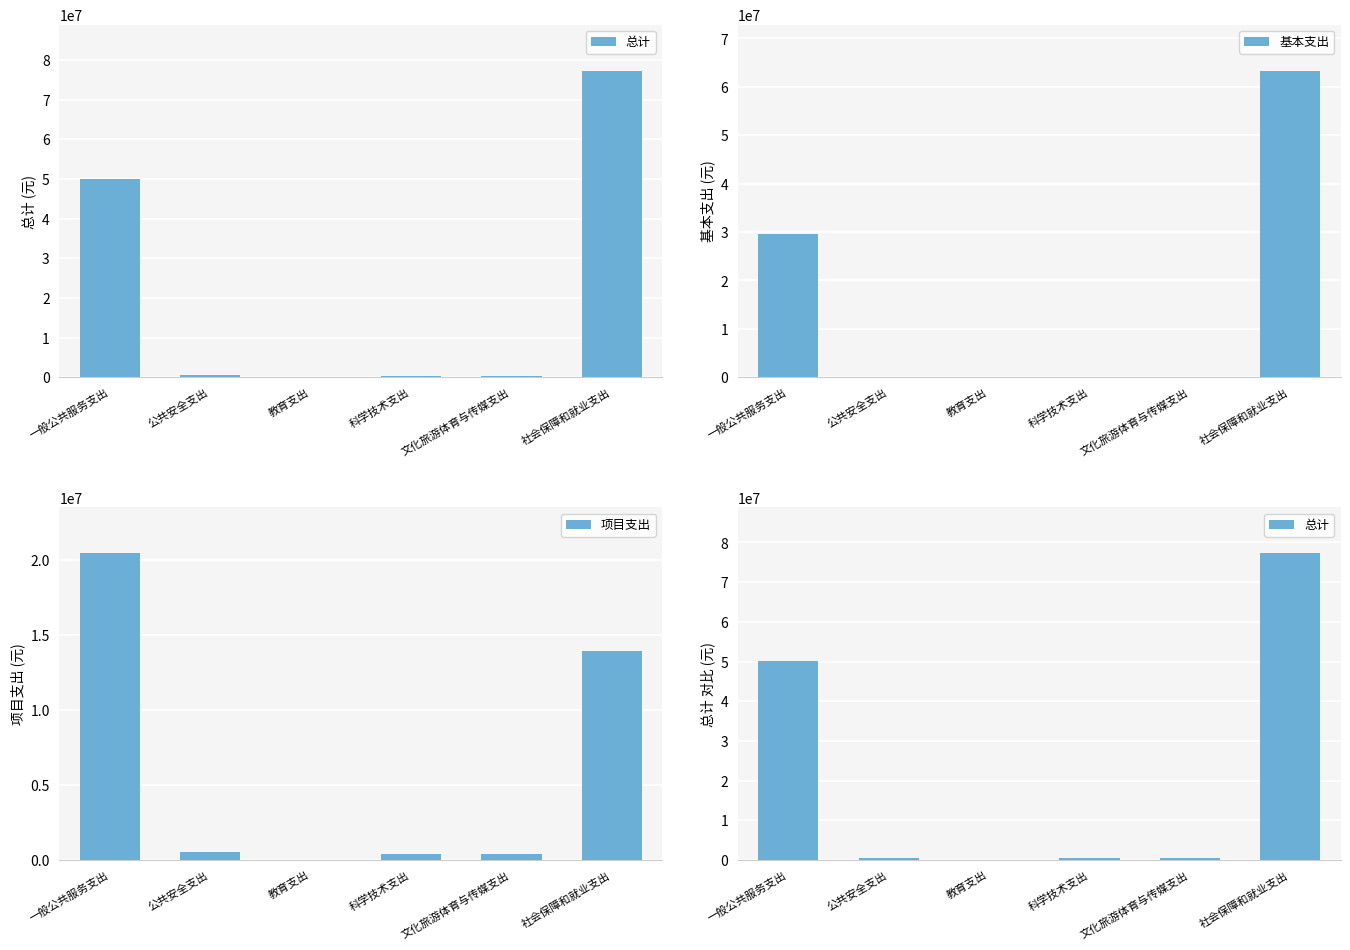

Reading left to right, what are all the values shown in this chart?

总计: 50068169.9	517835.1	63000.0	400000.0	412000.0	77286476.5
基本支出: 29594862.0	0.0	63000.0	0.0	0.0	63356200.0
项目支出: 20473307.9	517835.1	0.0	400000.0	412000.0	13930276.5